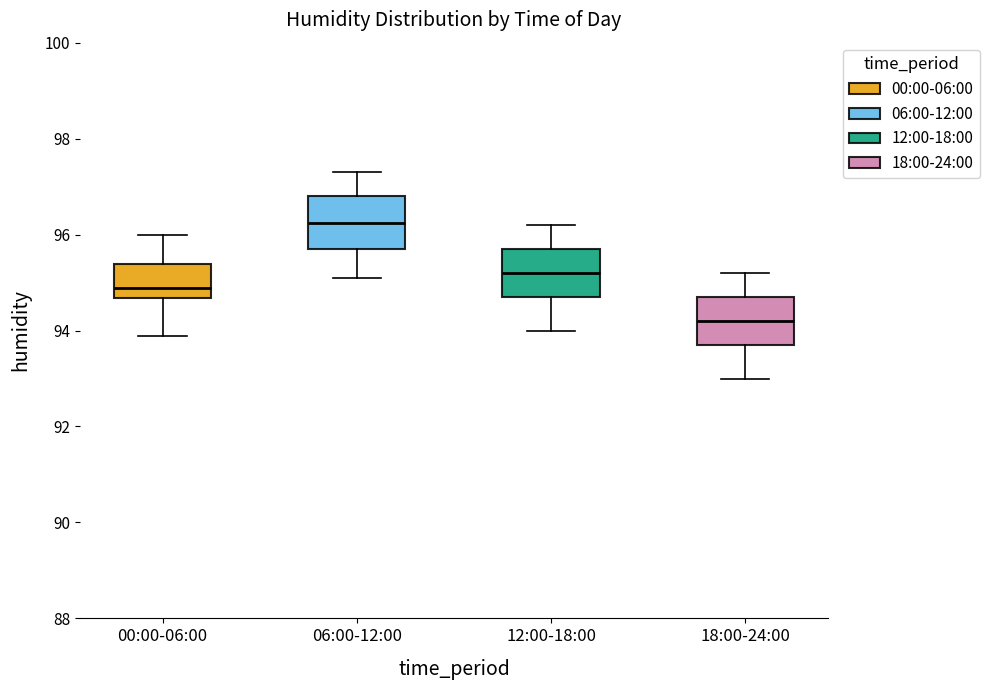

Where does the upper whisker of the box for 00:00-06:00 end on the y-axis? The values are not printed on the chart, so give them approximately, as read against the axis.

96.0